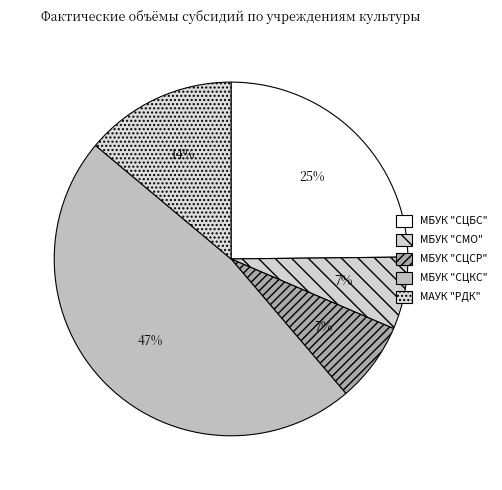

Which has a higher value, МБУК "СЦСР" or МБУК "СЦКС"?

МБУК "СЦКС"